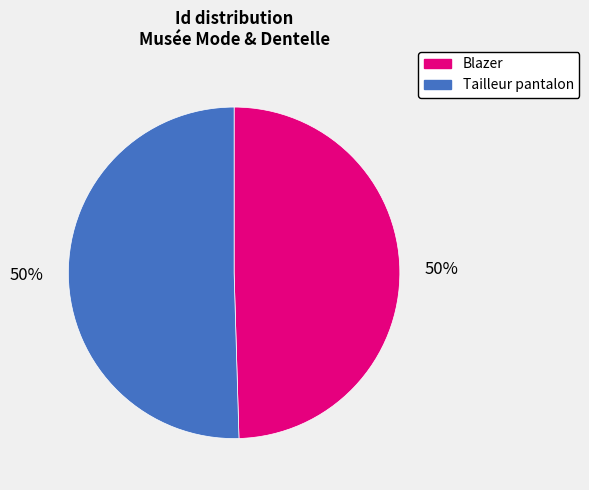

Is it true that Tailleur pantalon is 50% of the pie?

True